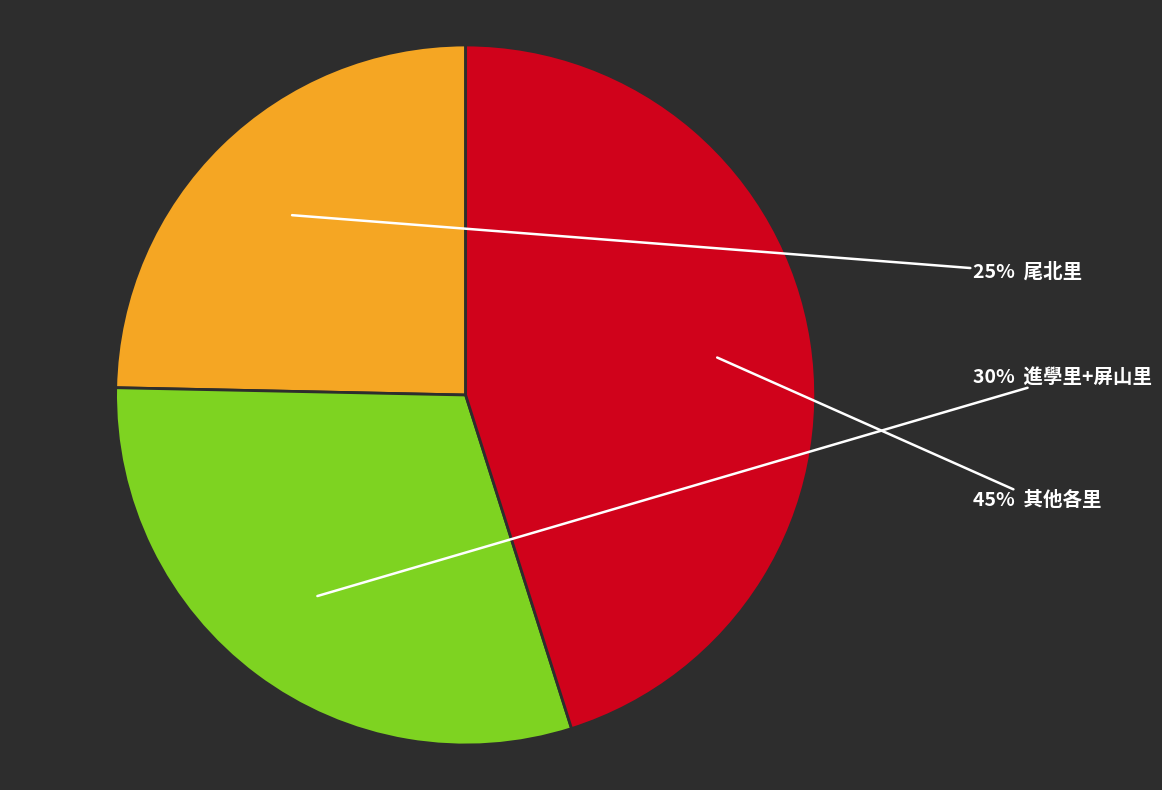

Is there any slice that represents more than half of the pie?

No